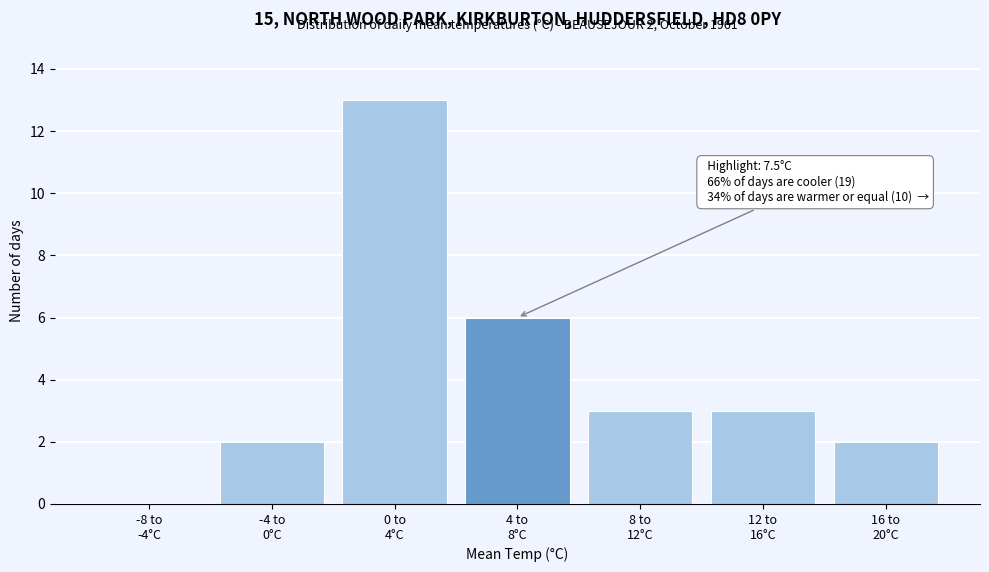

What is the greatest value displayed?

13